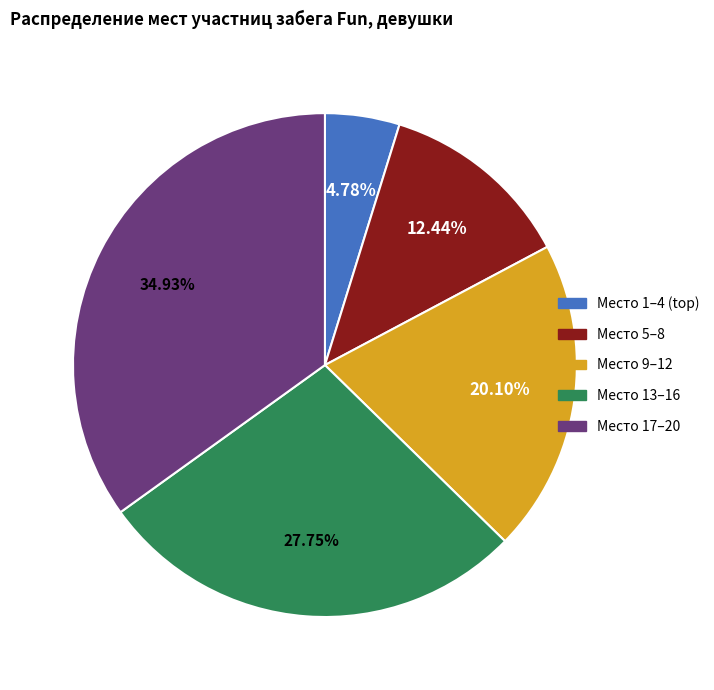

Is there a majority slice in this chart?

No